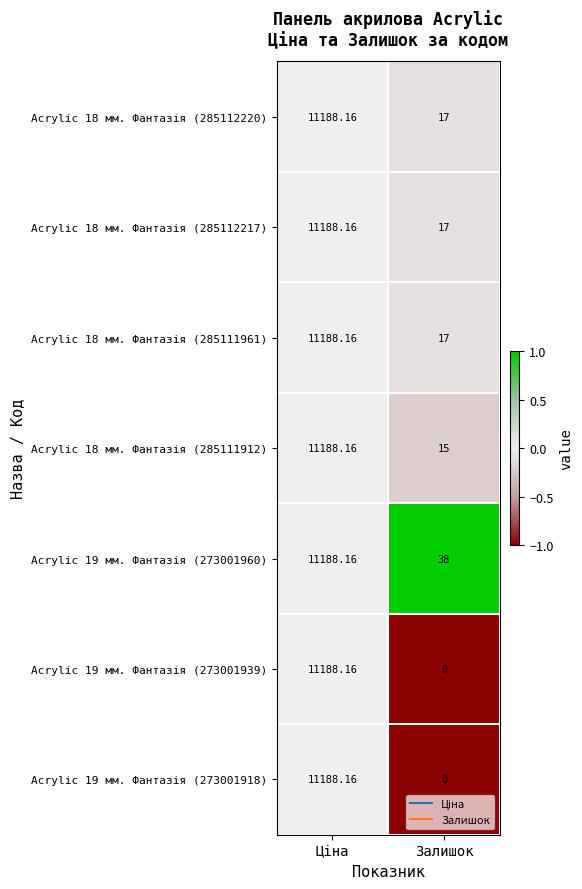

Which category has the lowest value across all series?

Залишок